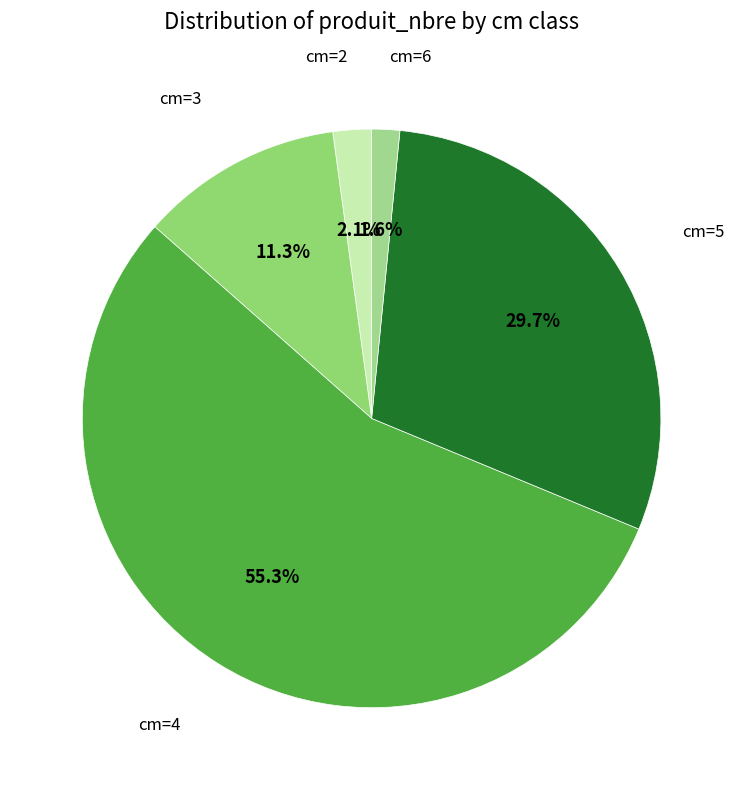

To the nearest percent, what percentage of the pie is cm=6?

2%